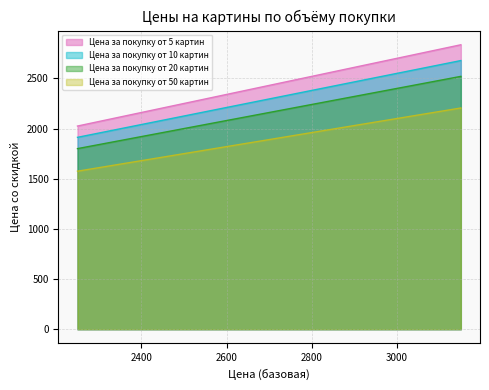

Which series has the widest spread of values?

Цена за покупку от 5 картин